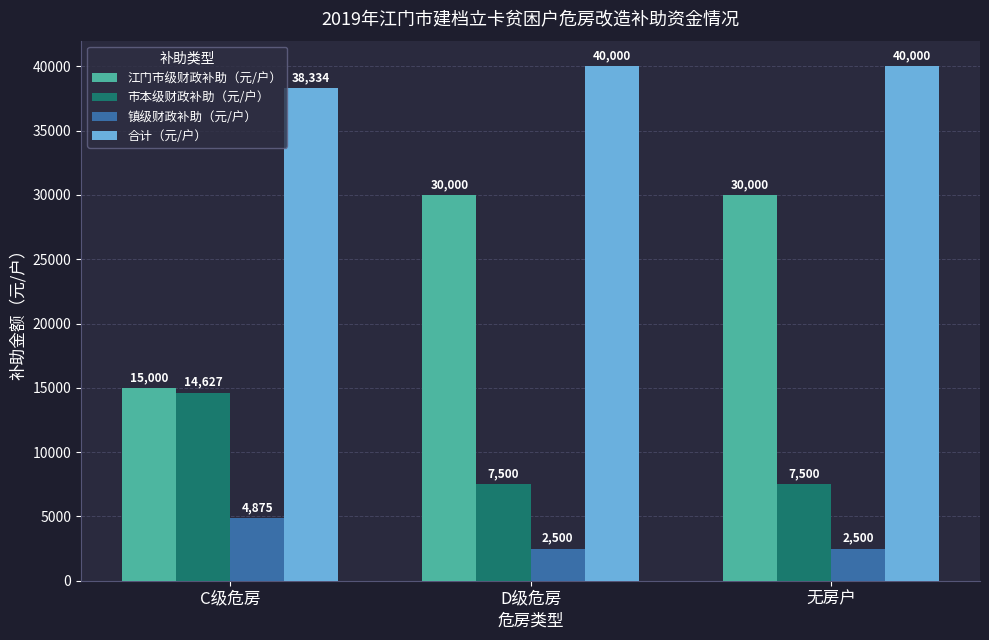

Which series changed the most between C级危房 and D级危房?

江门市级财政补助（元/户）